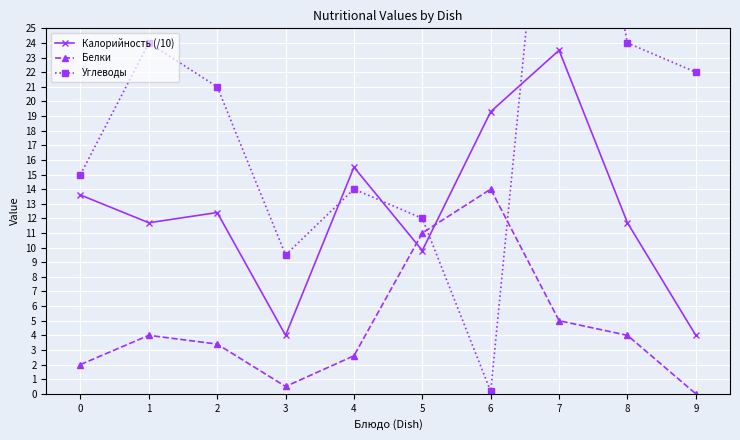

The Углеводы series shows 22.0 at 9. True or false?

True